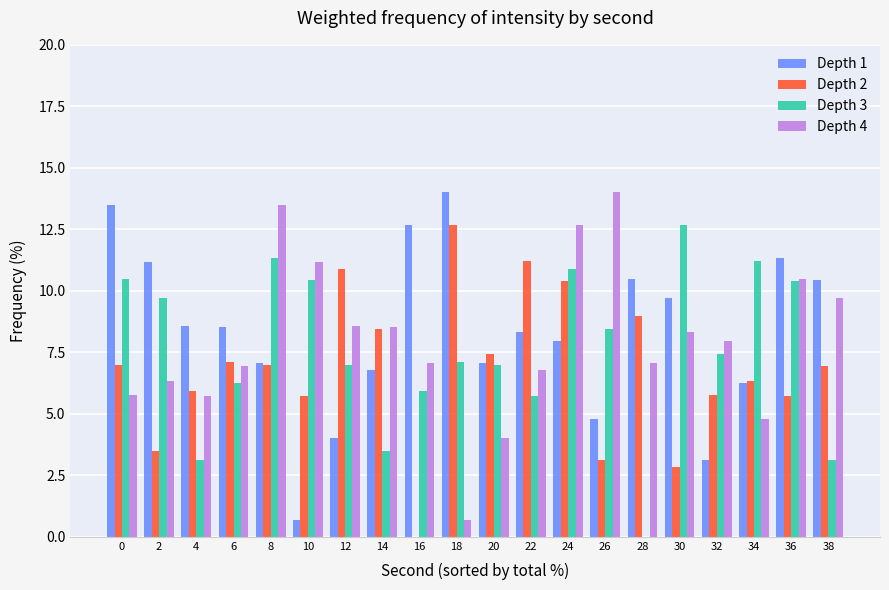

What value does the Depth 4 series have at 14?

8.5